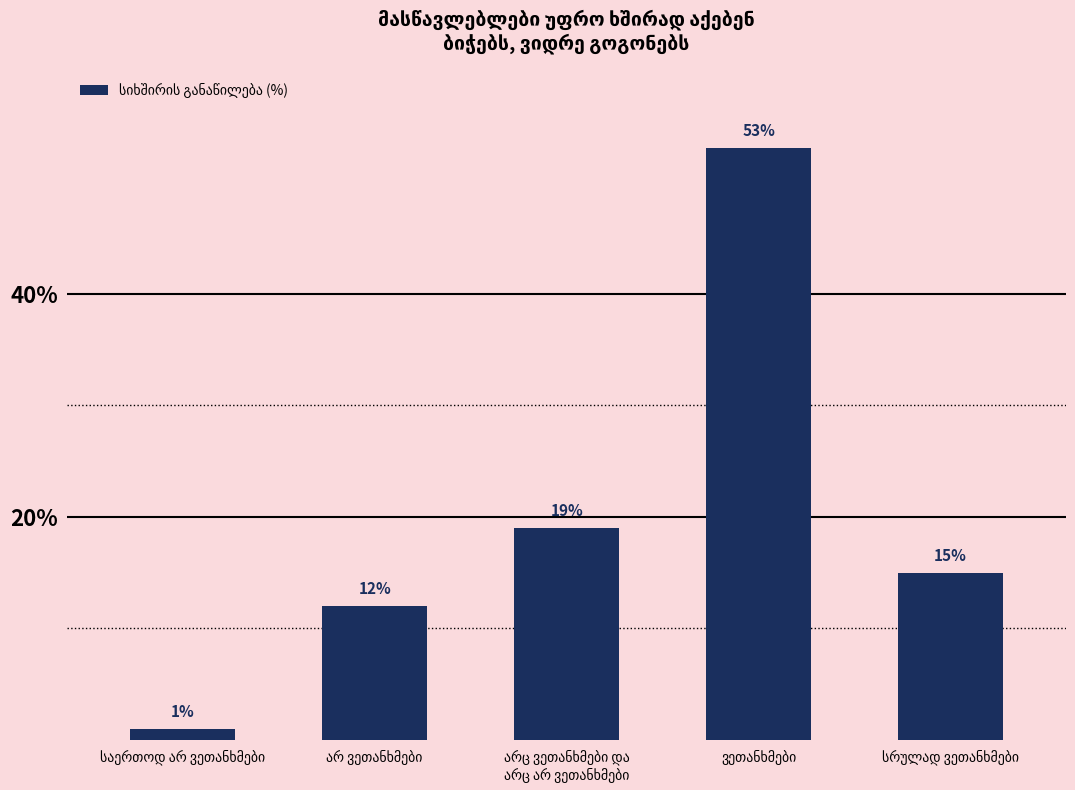

What is the value of the 2nd bar from the left?

12